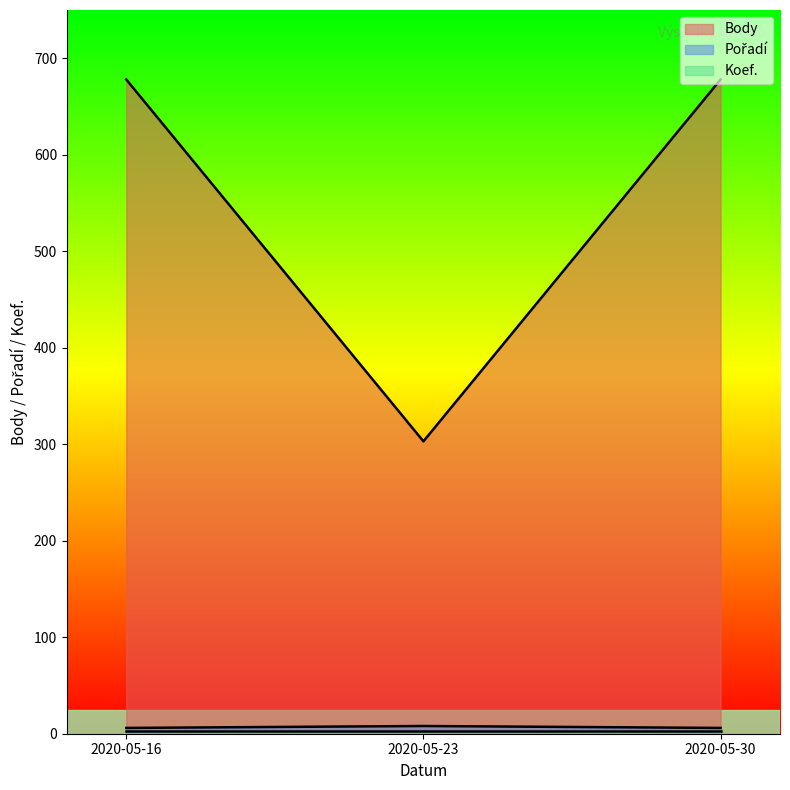

What is the maximum value for Pořadí?

8